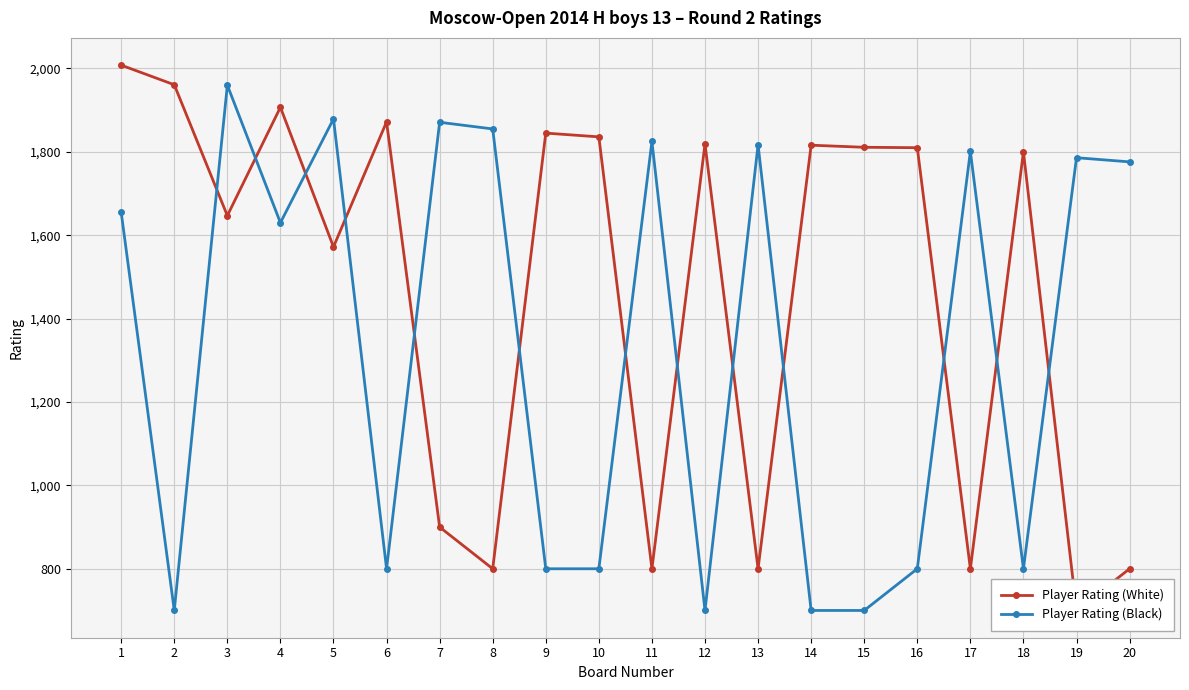

How many lines are shown in the chart?

2